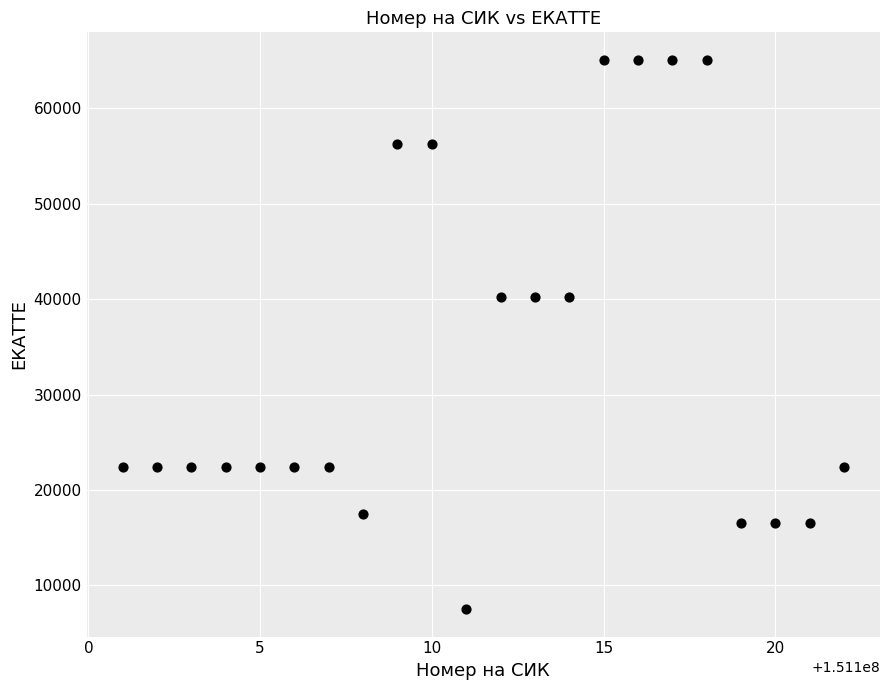

What is the range of Y values (max minus min)?

57546